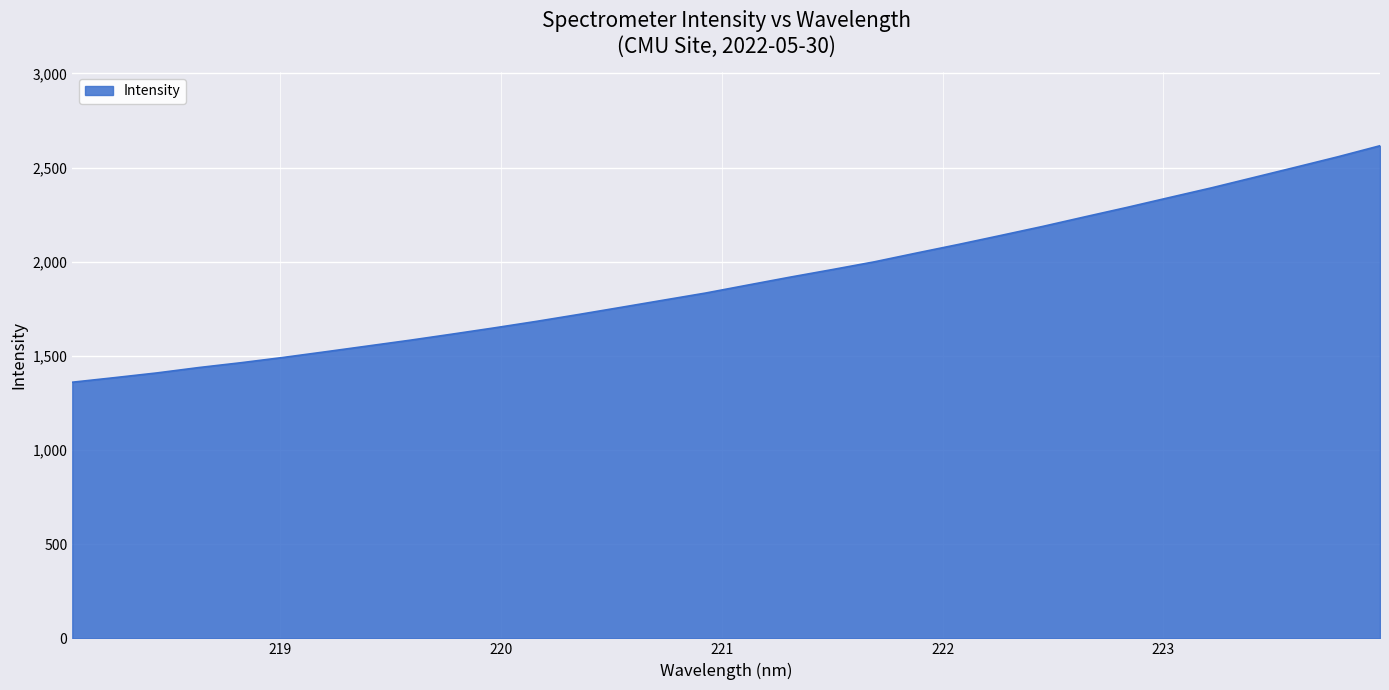

What is the smallest value displayed?

1360.3